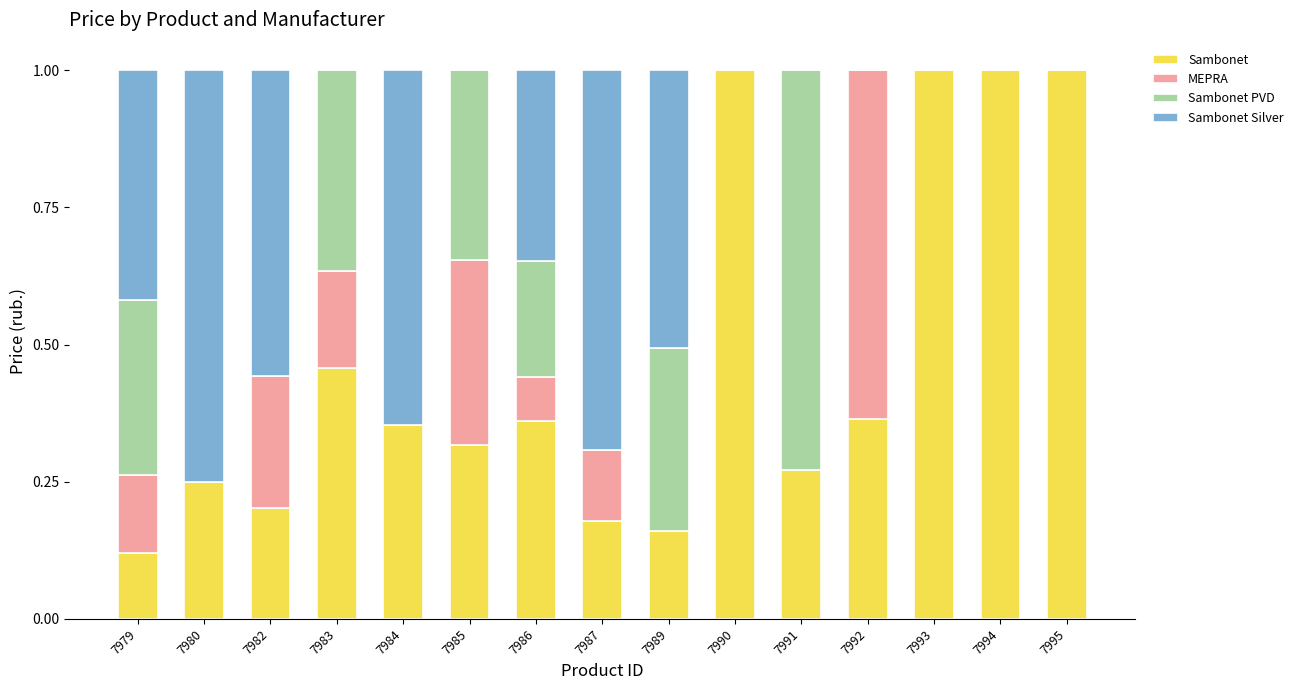

Are the bars grouped side by side (vs. stacked)?

No